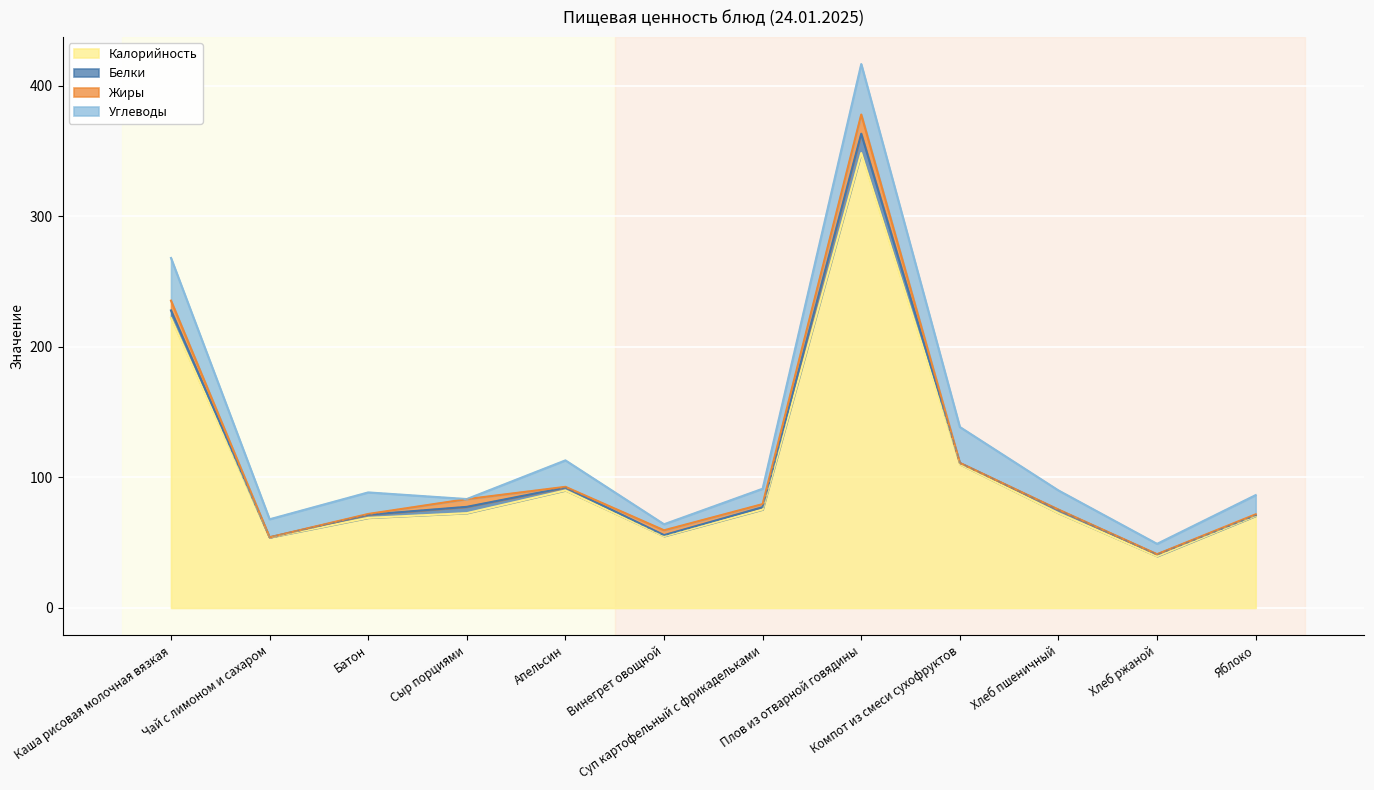

What is the total value across all series at Апельсин?

113.0